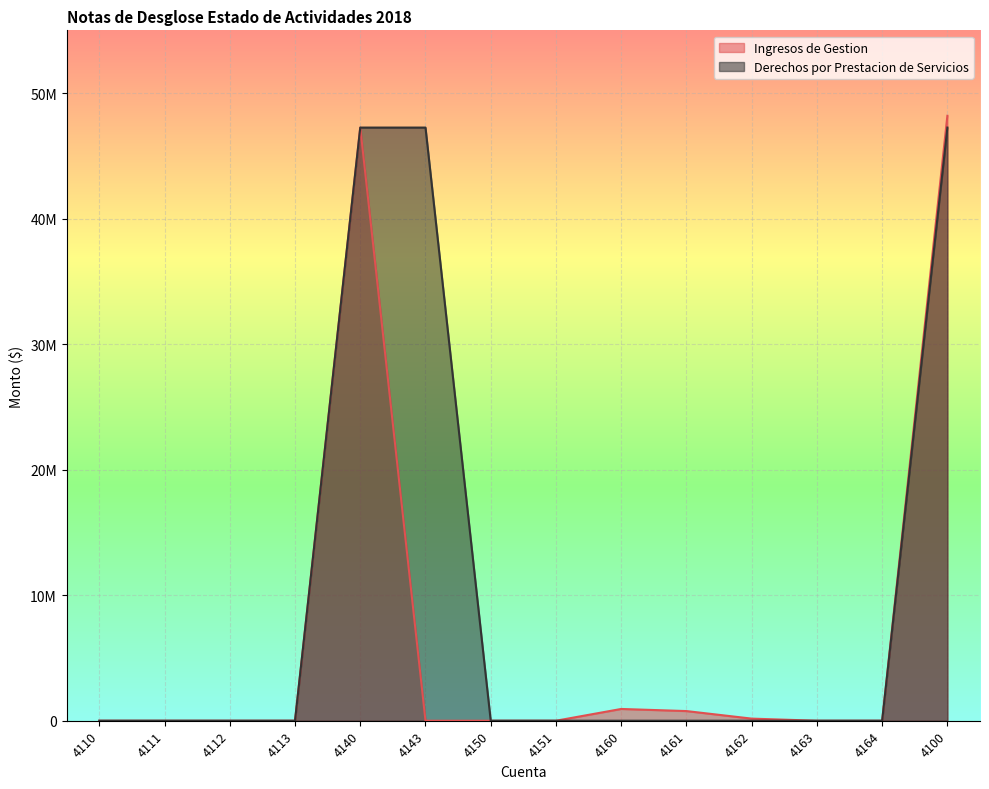

True or false: Ingresos de Gestion has more than 1 interior local peaks.

True